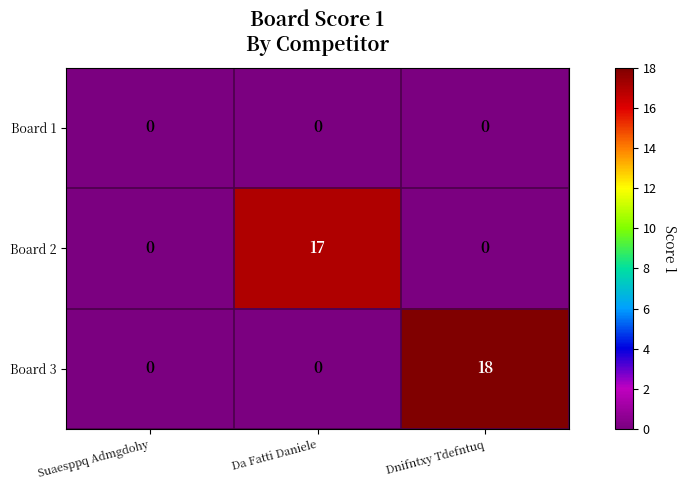

At which category is the sum across all series the highest?

Dnifntxy Tdefntuq